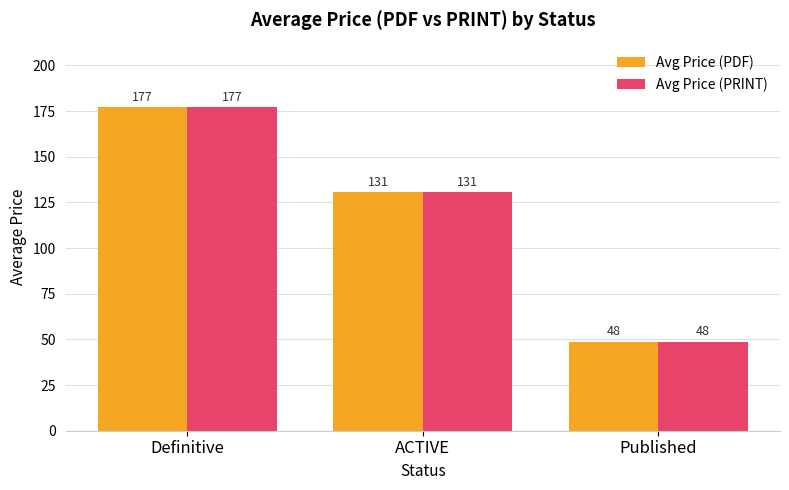

The Avg Price (PRINT) series shows 96.8 at Definitive. True or false?

False